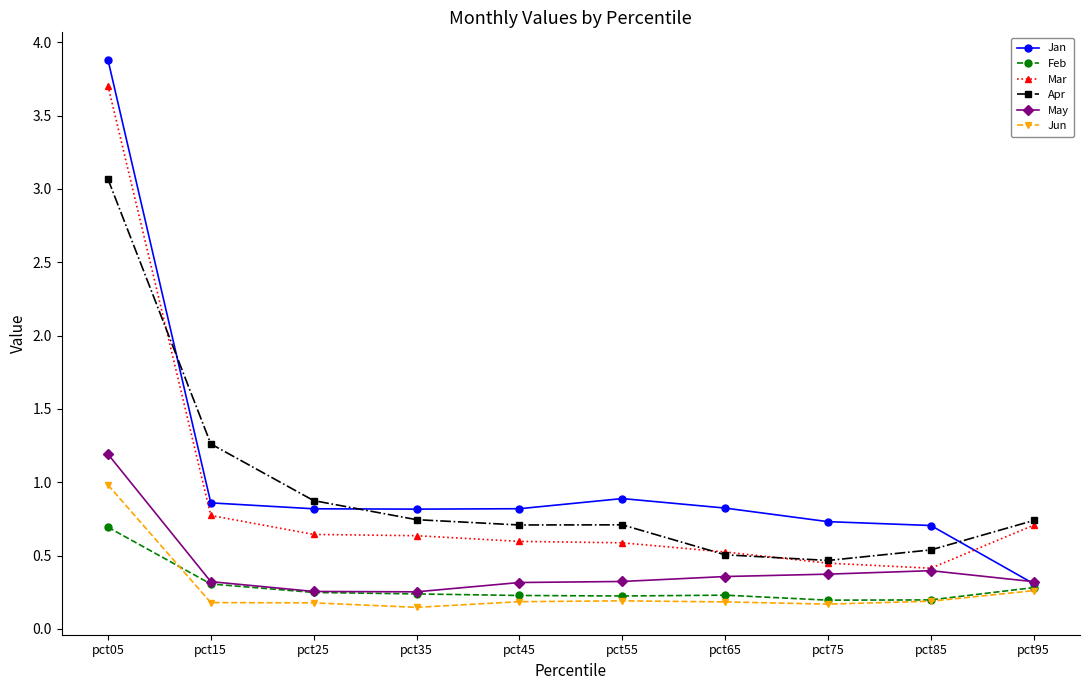

Which category has the highest value across all series?

pct05